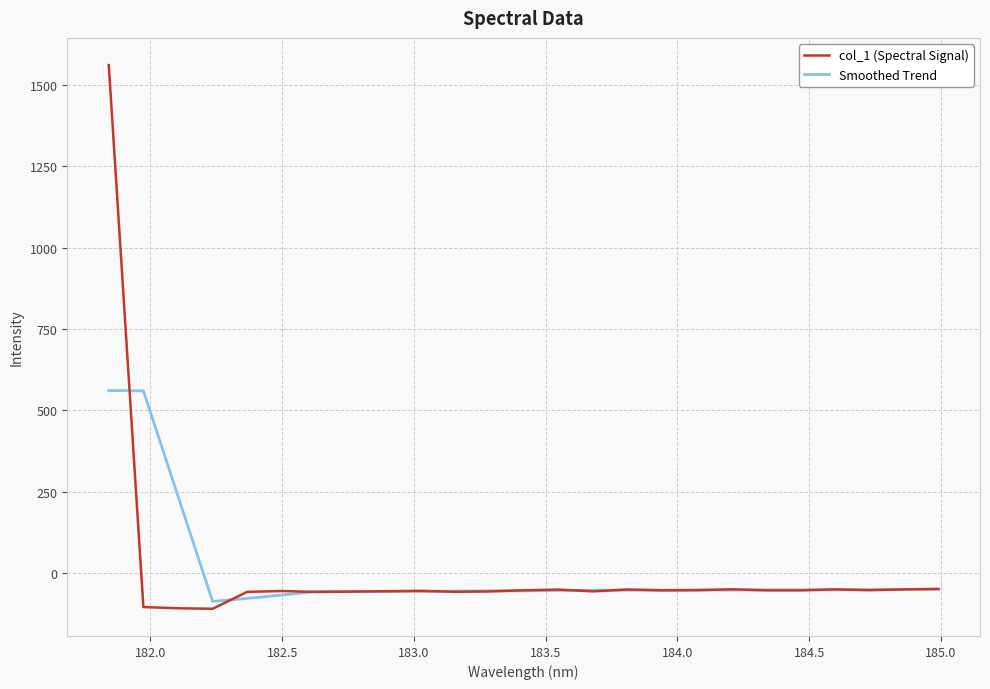

Does the chart display data point markers on the line(s)?

No